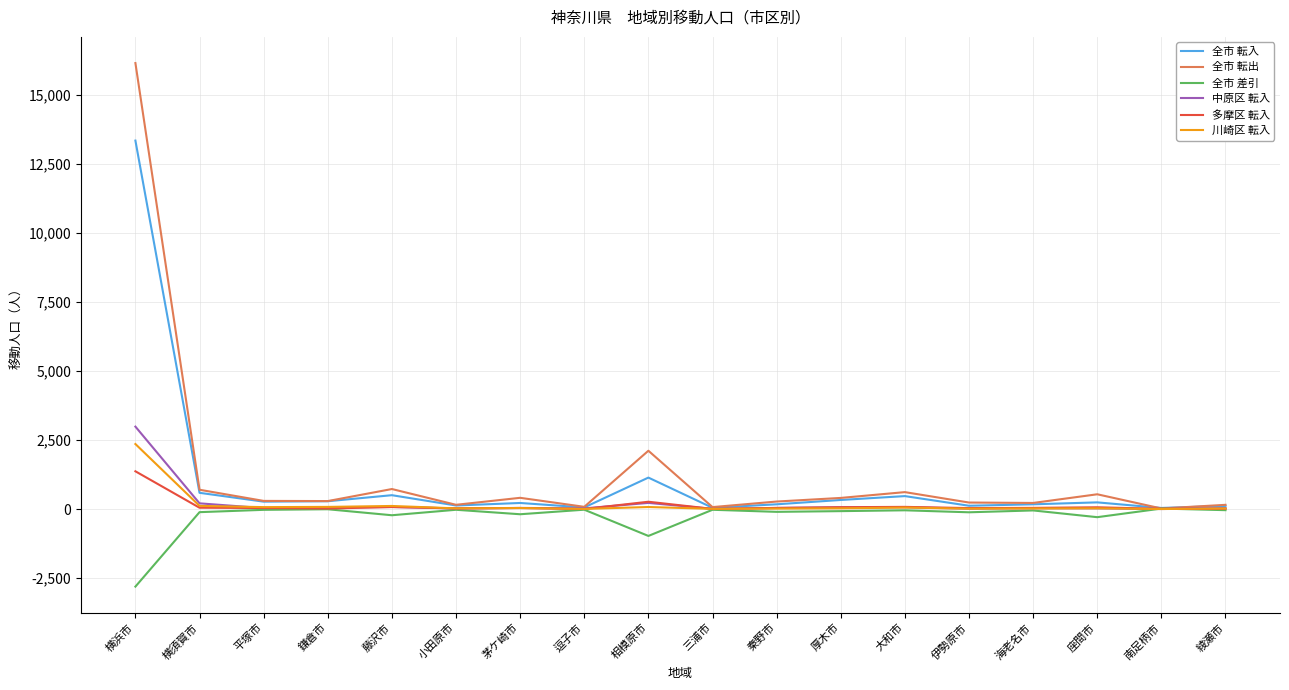

At which category is the sum across all series the highest?

横浜市